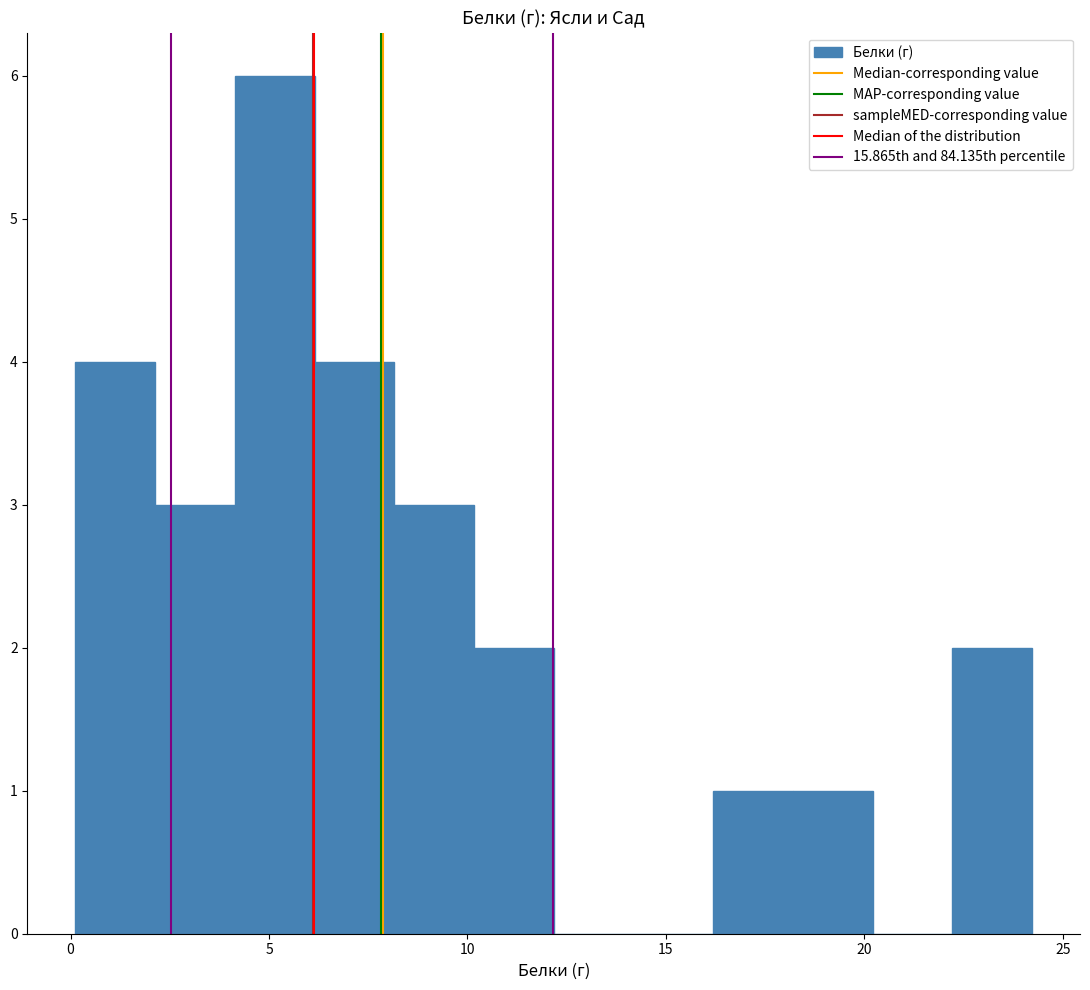

What is the height of the bar covering 8 to 10 on the x-axis? Neither the bar edges nor the heights are printed on the chart, so give them approximately, as read against the axes.

3